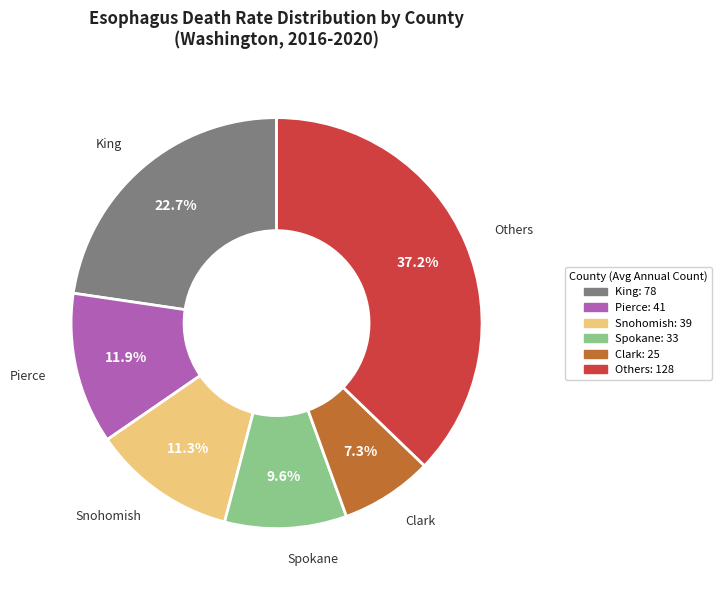

Does any single category account for the majority?

No